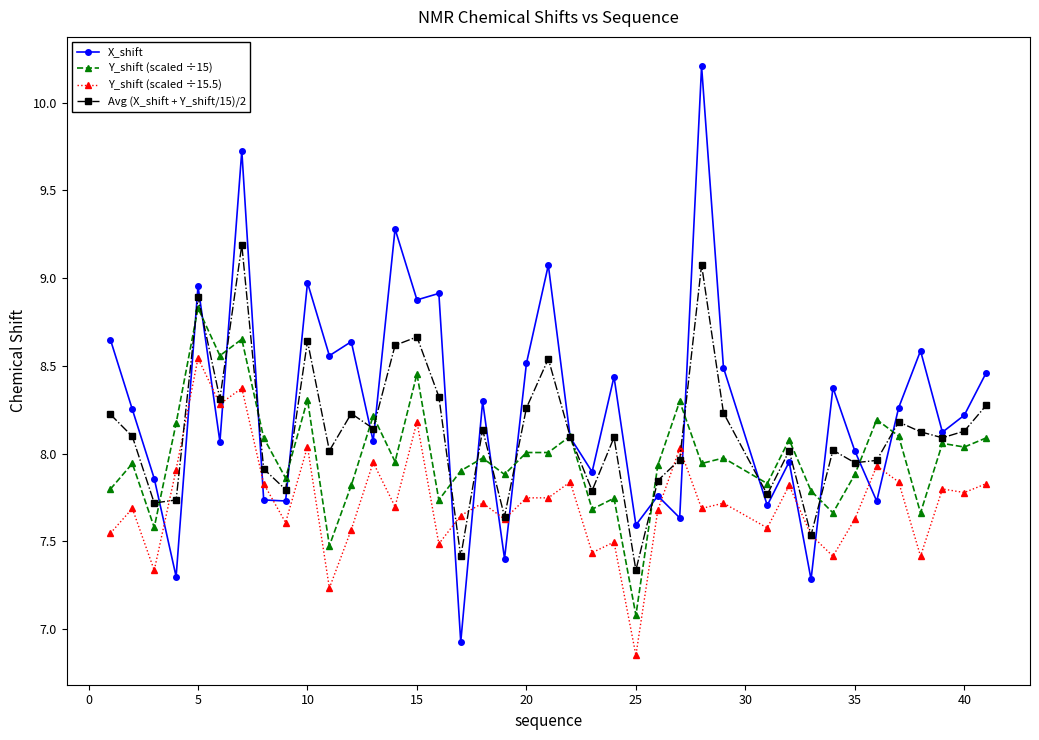

Is this an area chart (filled region under the line)?

No